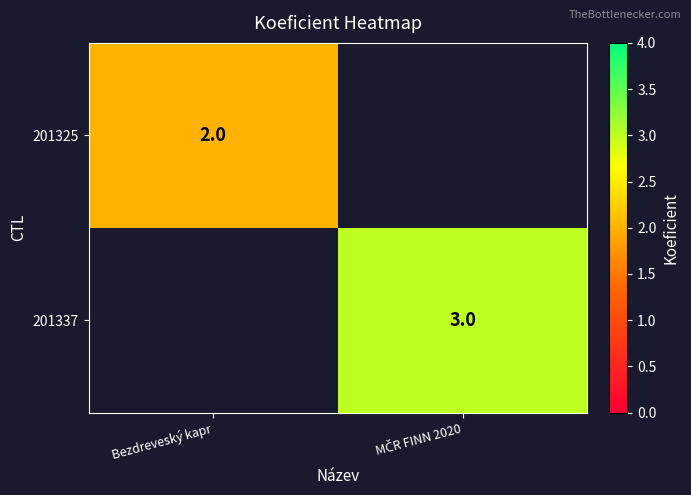

Is it true that 201325 equals 2 at Bezdreveský kapr?

True